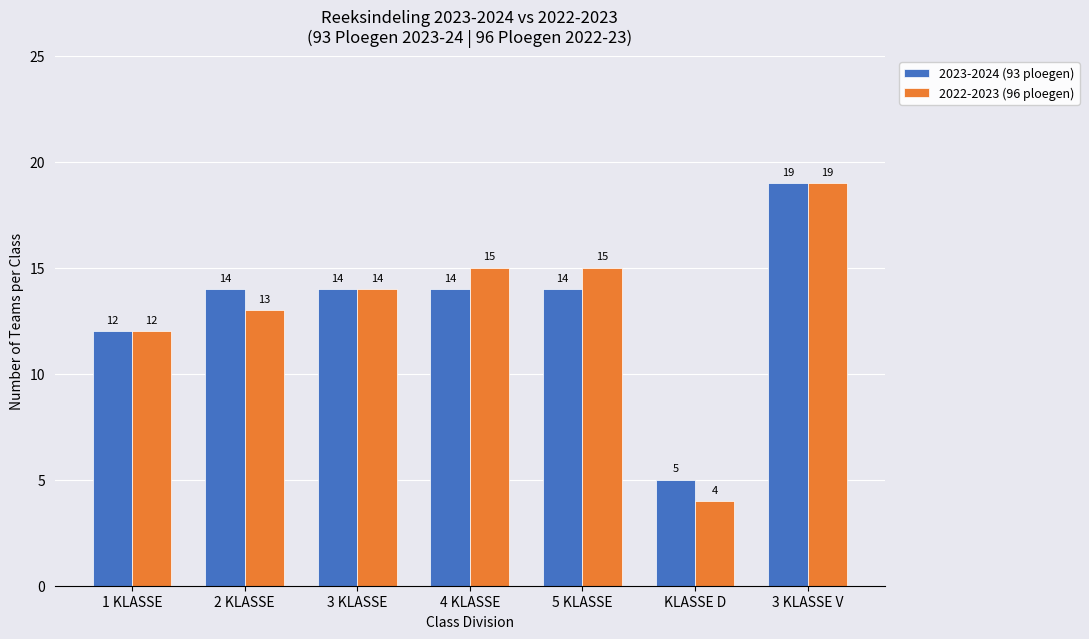

What is the difference between the maximum and minimum values in the 2022-2023 (96 ploegen) series?

15